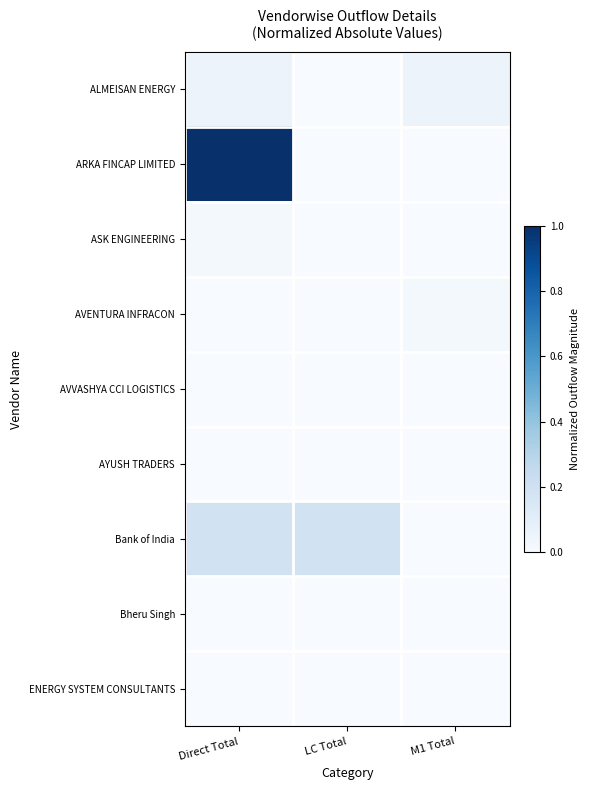

Which has a higher value, M1 Total or Direct Total?

M1 Total